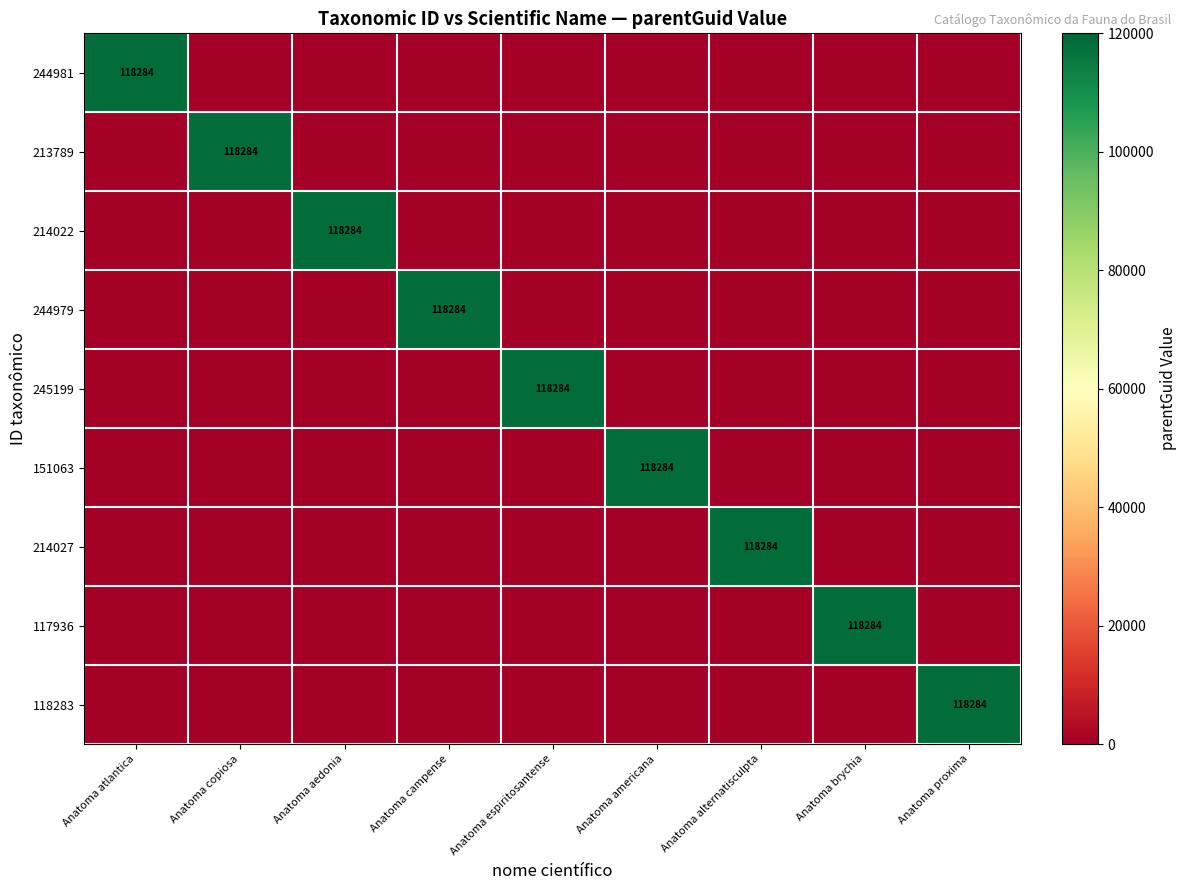

What is the total value across all series at Anatoma proxima?

118284